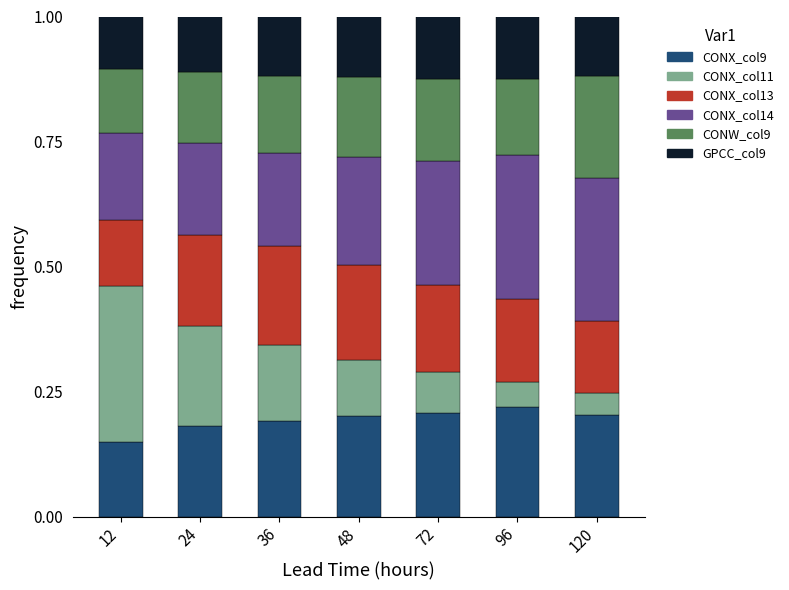

True or false: CONX_col9 has a value of 0.2 at 72.

True